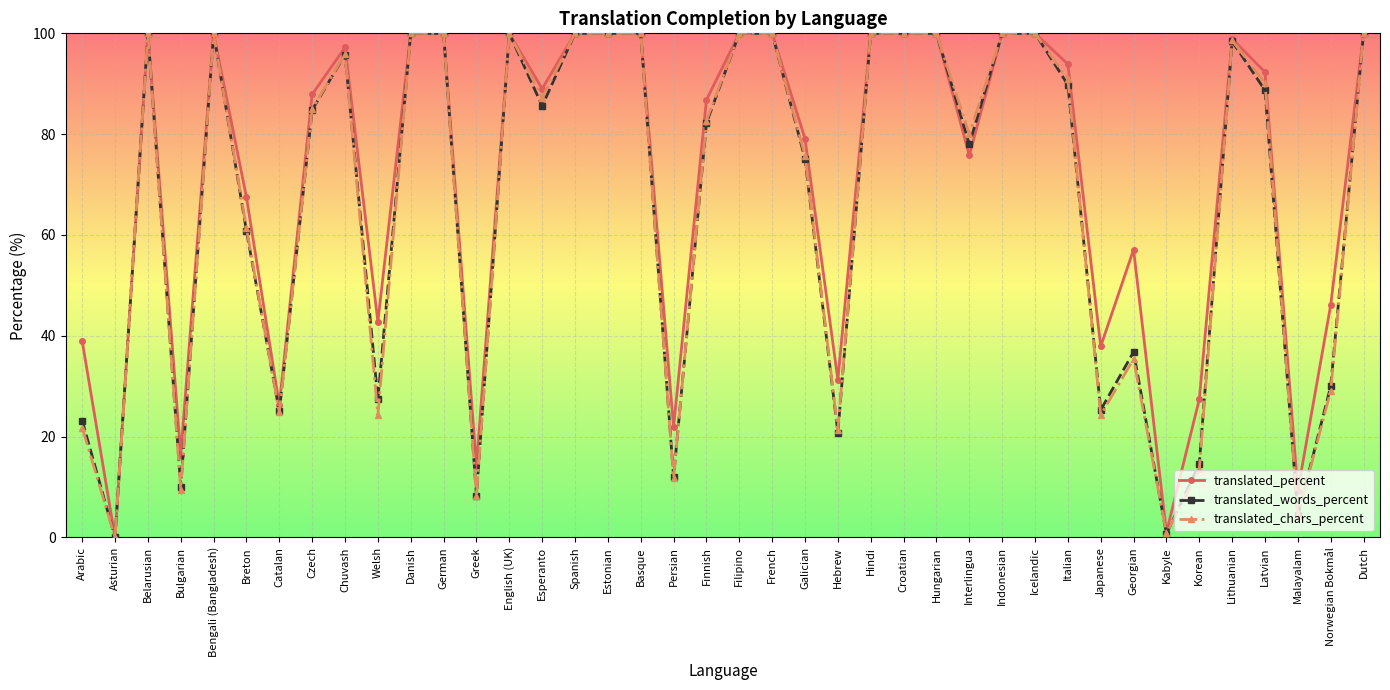

What is the total value across all series at Esperanto?

261.8